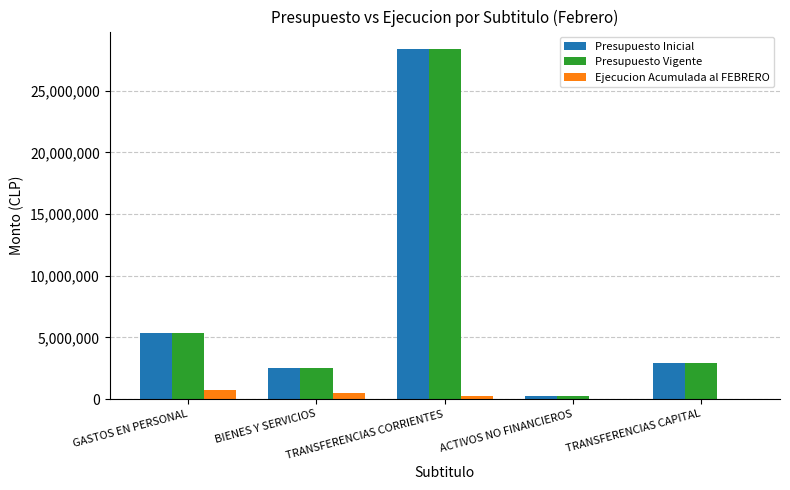

What is the highest value of the Presupuesto Vigente series?

28390672